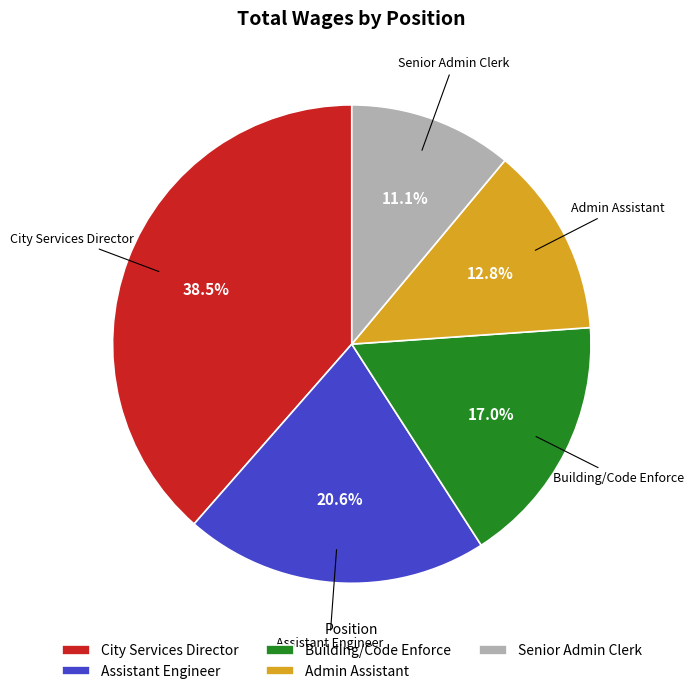

To the nearest percent, what is the difference between the largest and smallest slice percentages?

27%